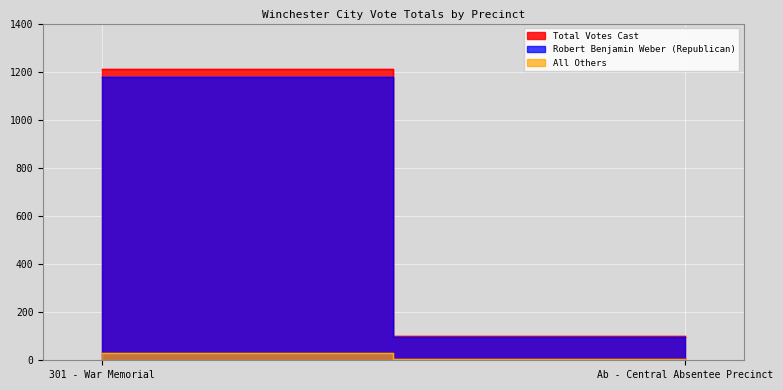

What is the minimum value shown in the chart?

4